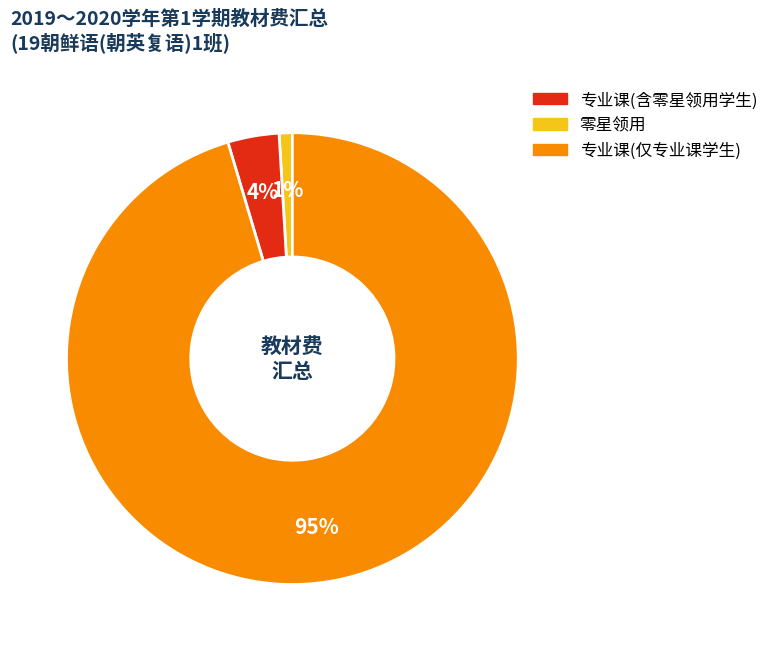

To the nearest percent, what is the difference between the largest and smallest slice percentages?

94%